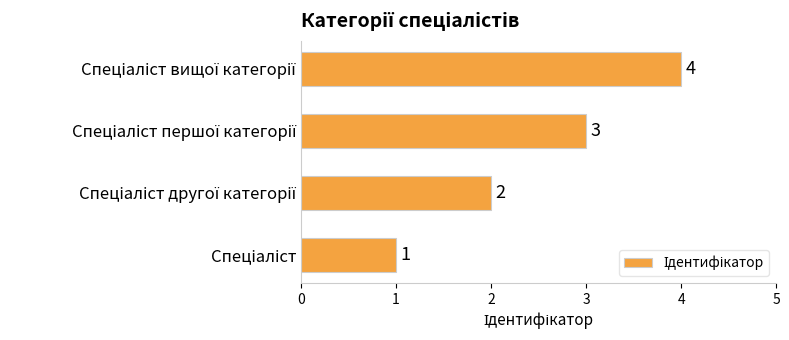

What is the sum of all values?

10